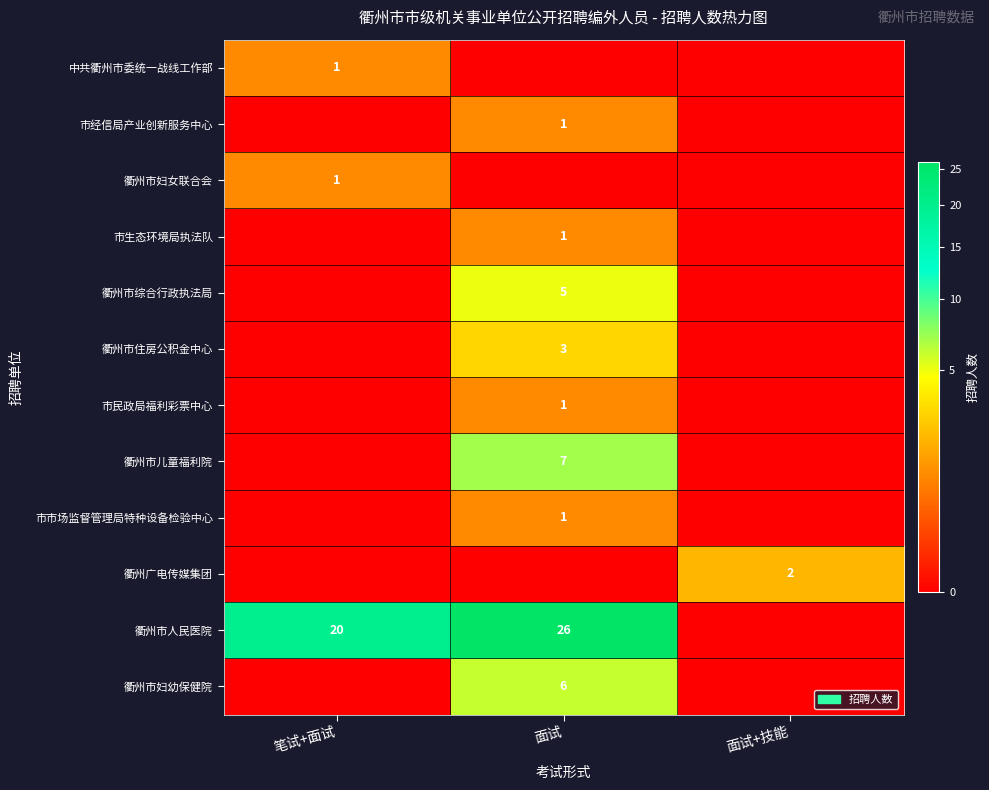

The 中共衢州市委统一战线工作部 series shows 1 at 笔试+面试. True or false?

True